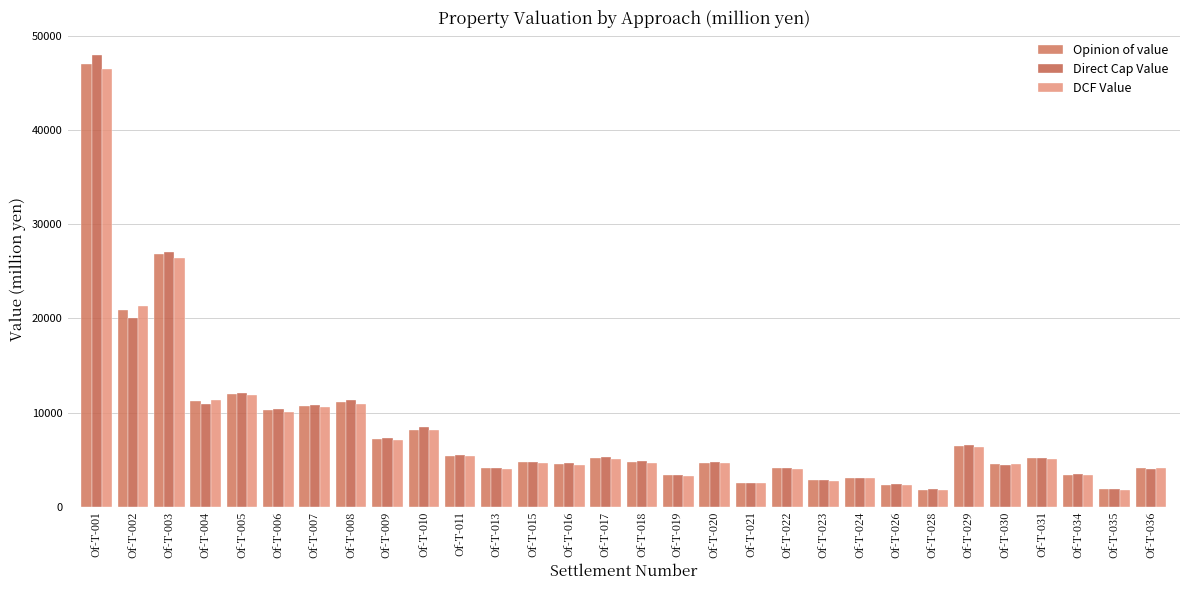

Count the number of categories in the chart.

30